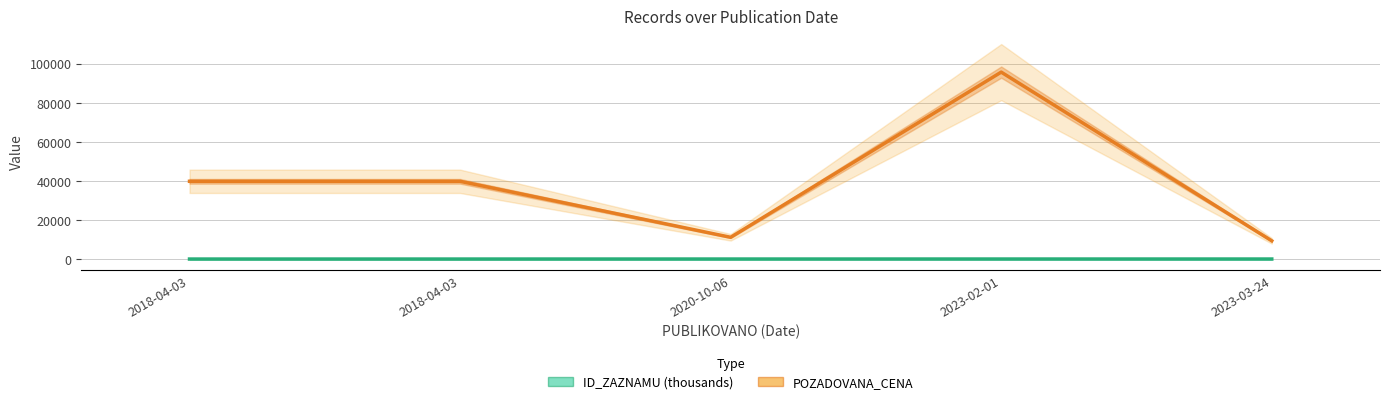

How many interior local valleys does the POZADOVANA_CENA series have?

1